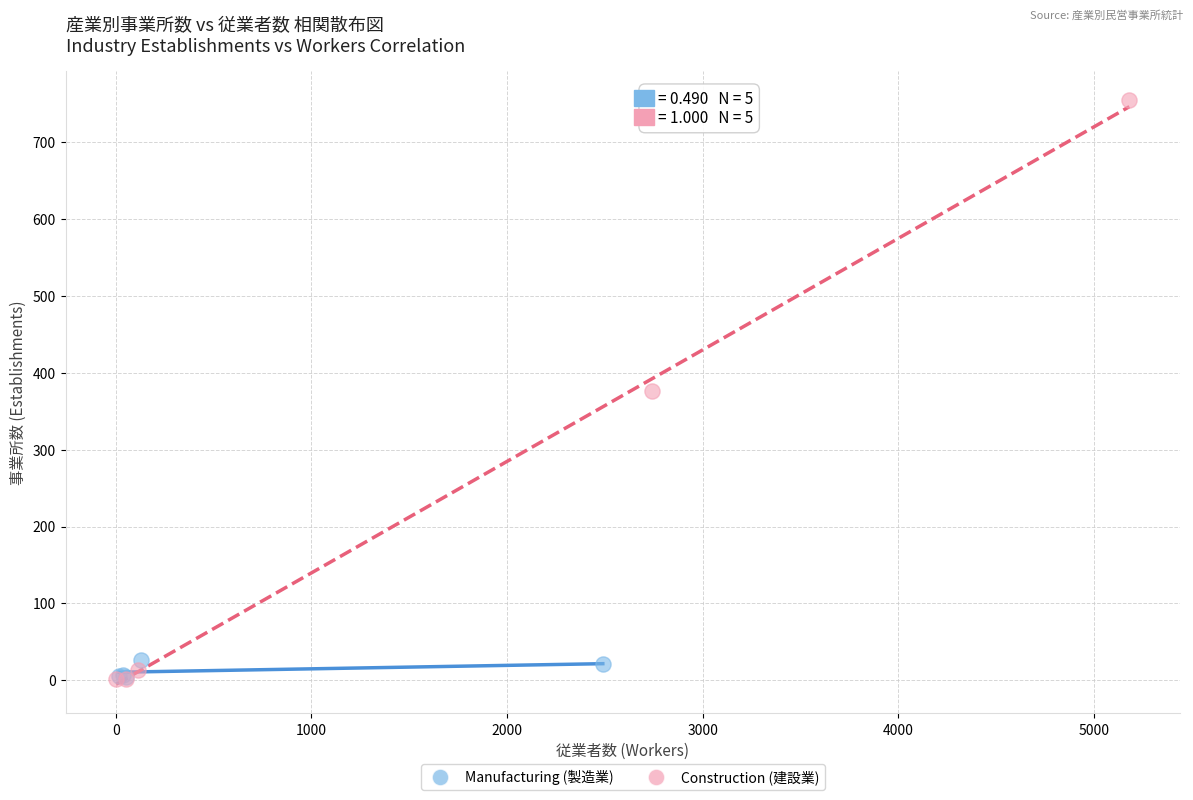

Which series has the widest spread of Y values?

Construction (建設業)